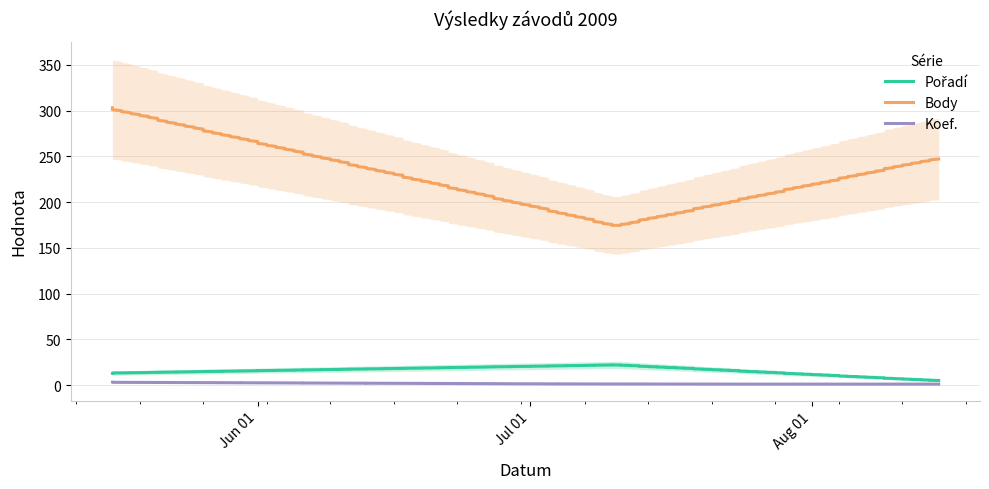

How many data points does each series have?

3